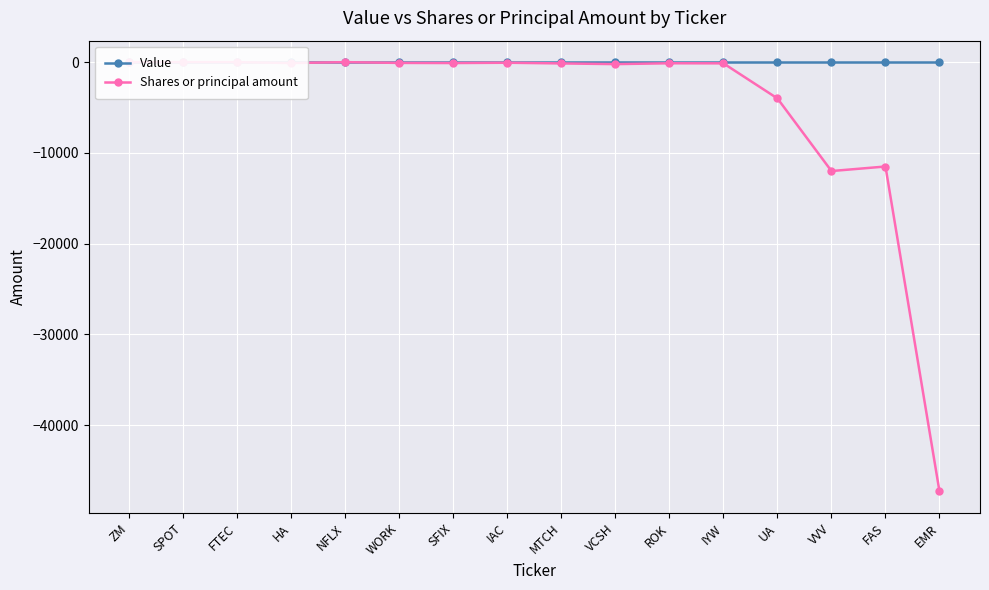

True or false: Value and Shares or principal amount cross at least once.

False